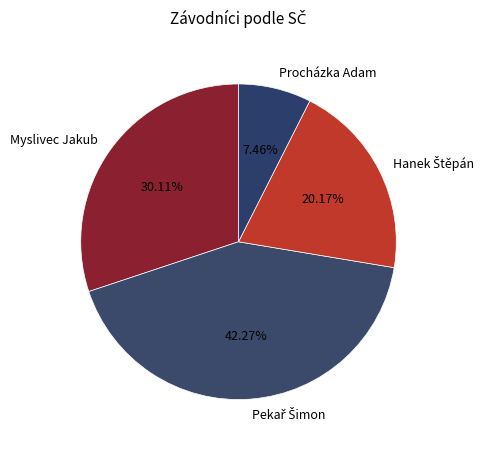

Which slice is the smallest?

Procházka Adam